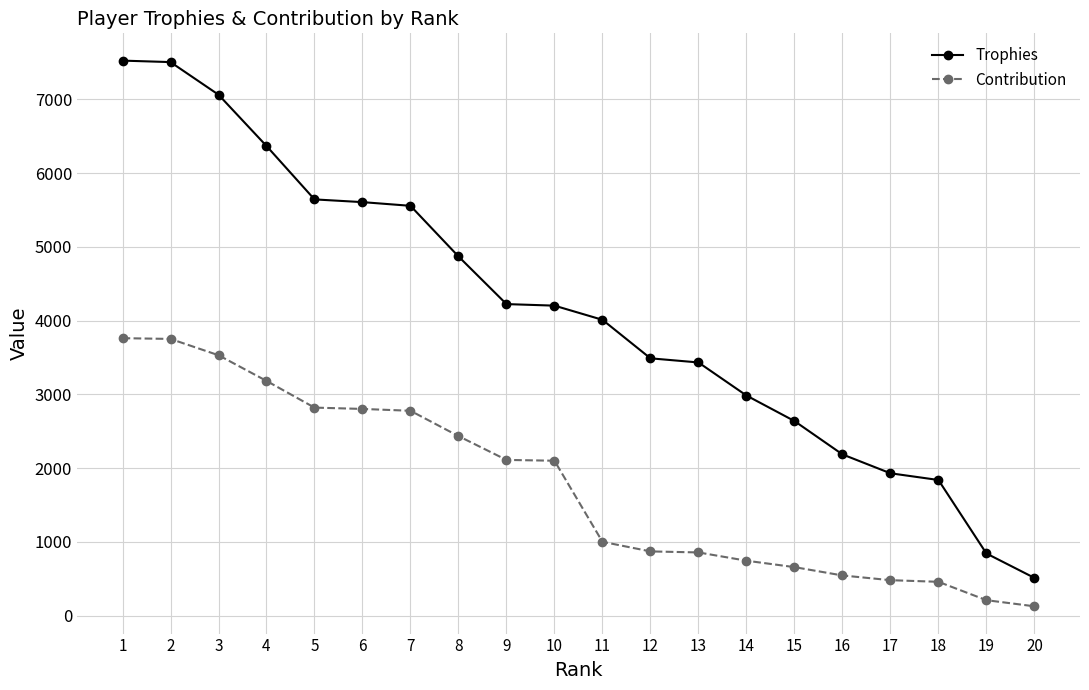

At which label does Contribution first exceed 2101?

1